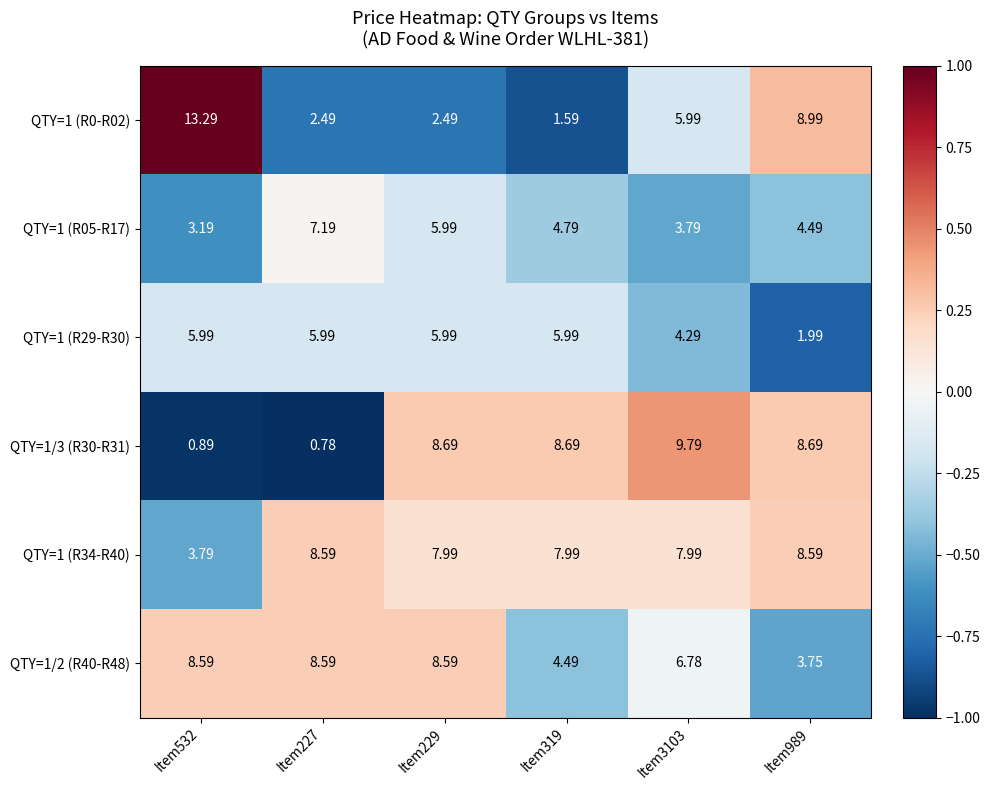

Is the value of QTY=1/3 (R30-R31) at Item532 greater than the value of QTY=1 (R0-R02) at Item532?

No